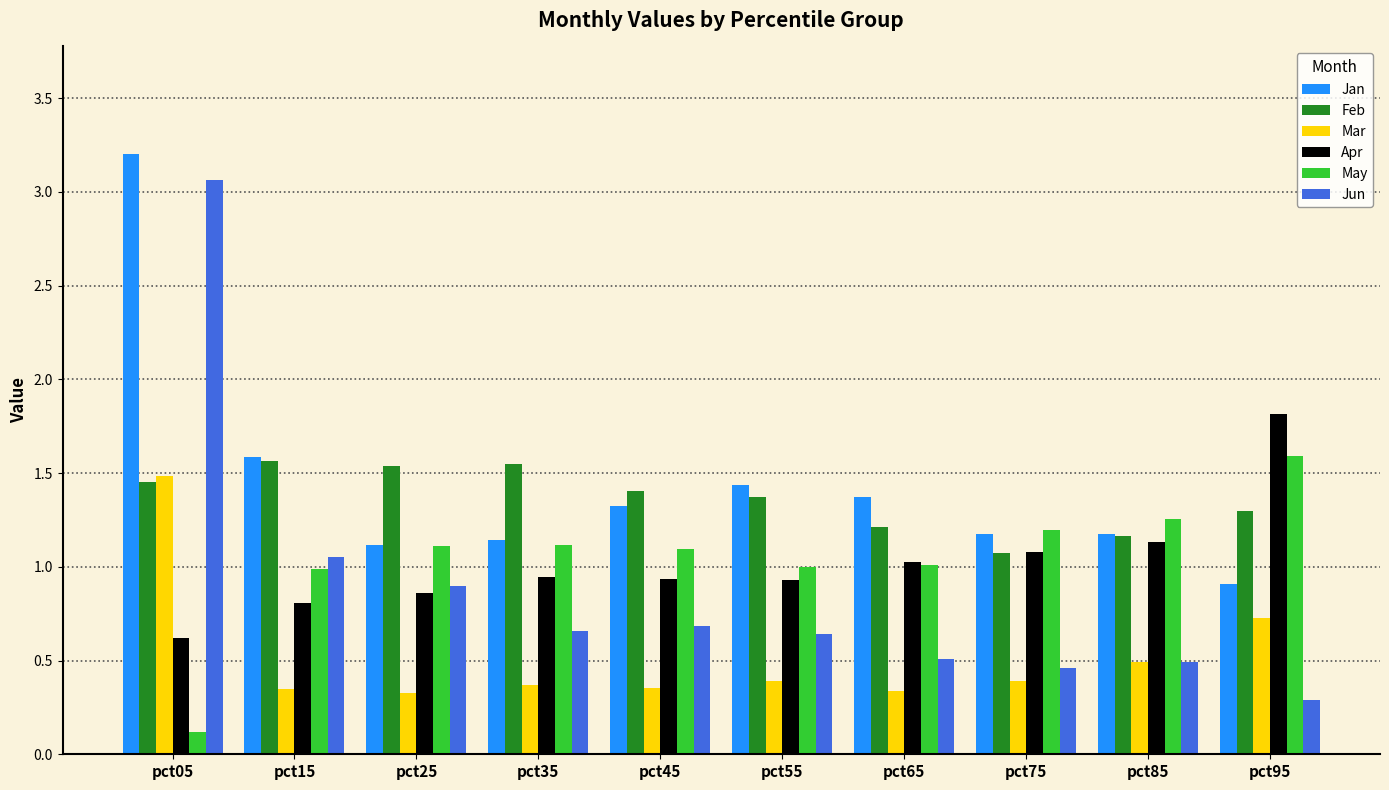

The value of Jan at pct75 is 0.5. True or false?

False